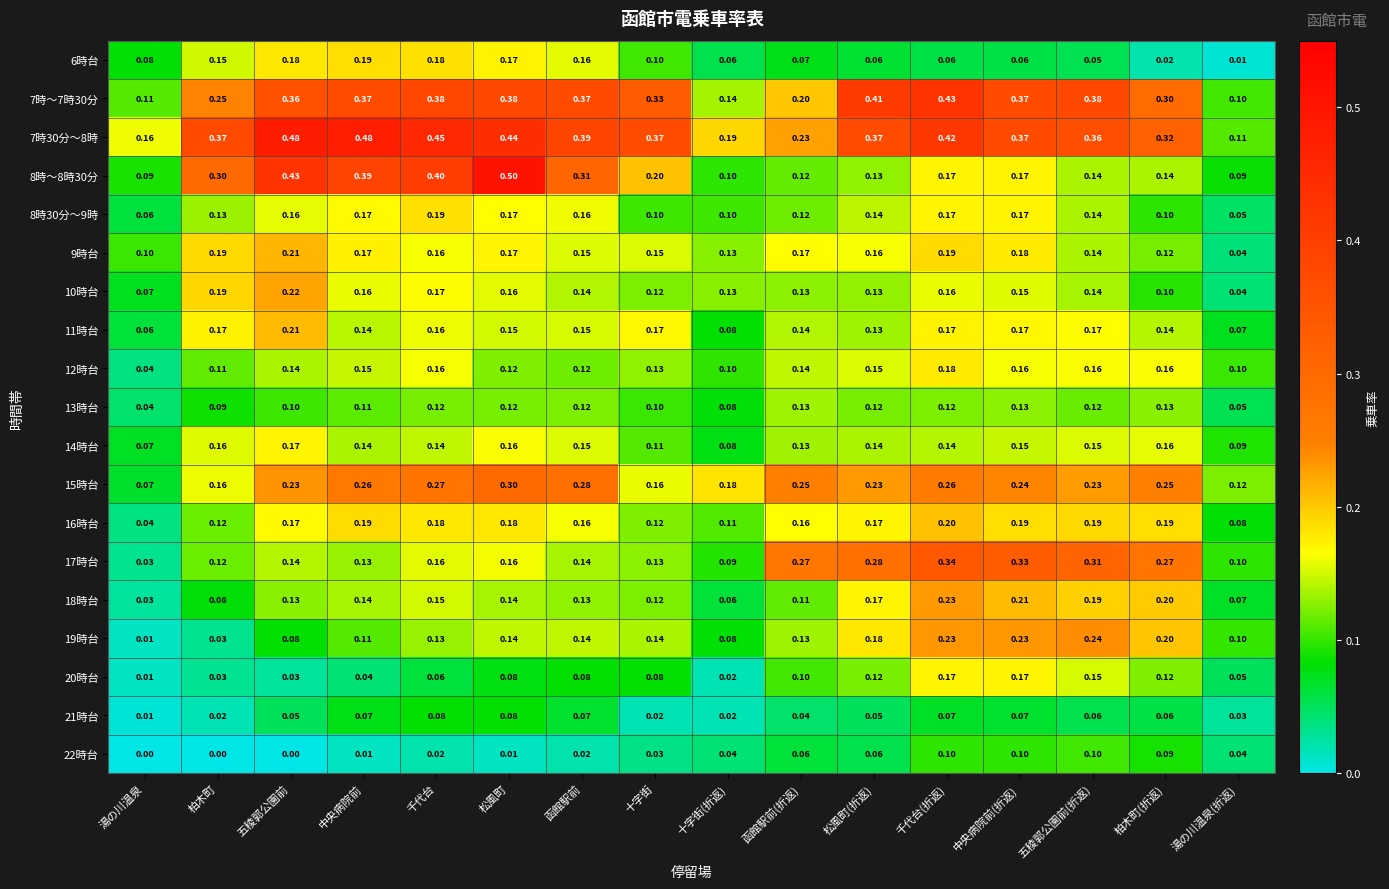

At which label does 19時台 reach its minimum?

湯の川温泉